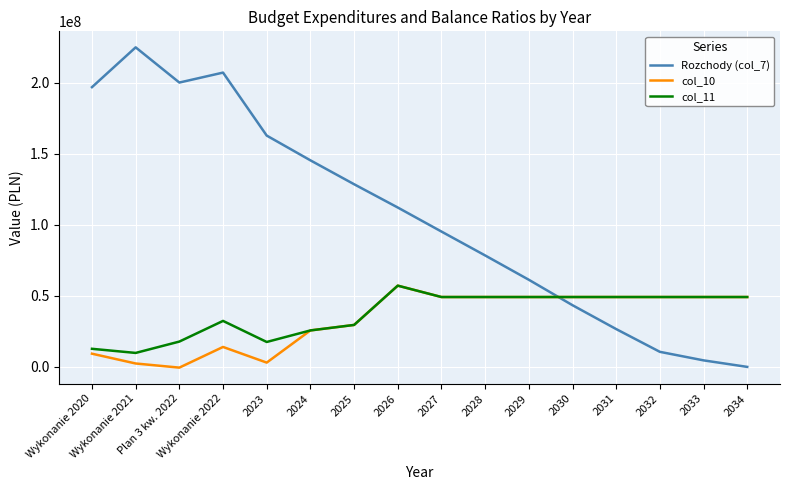

Which series has the widest spread of values?

Rozchody (col_7)